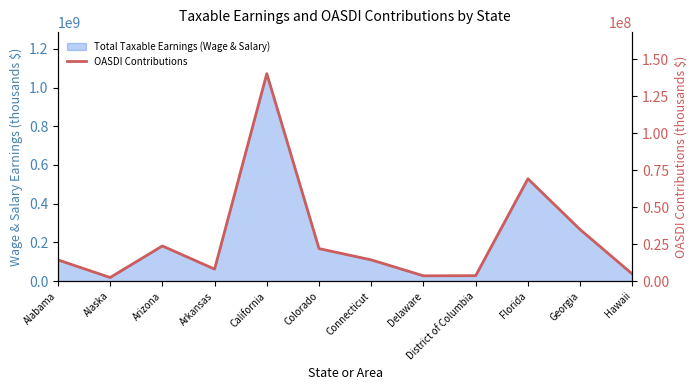

How many data points are above 14358342?

5